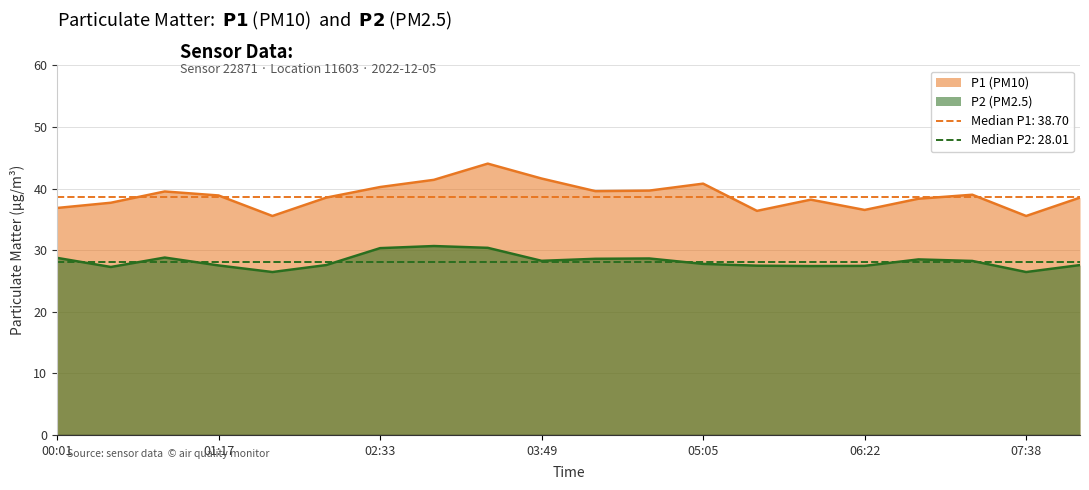

True or false: P1 and P2 intersect in this chart.

False